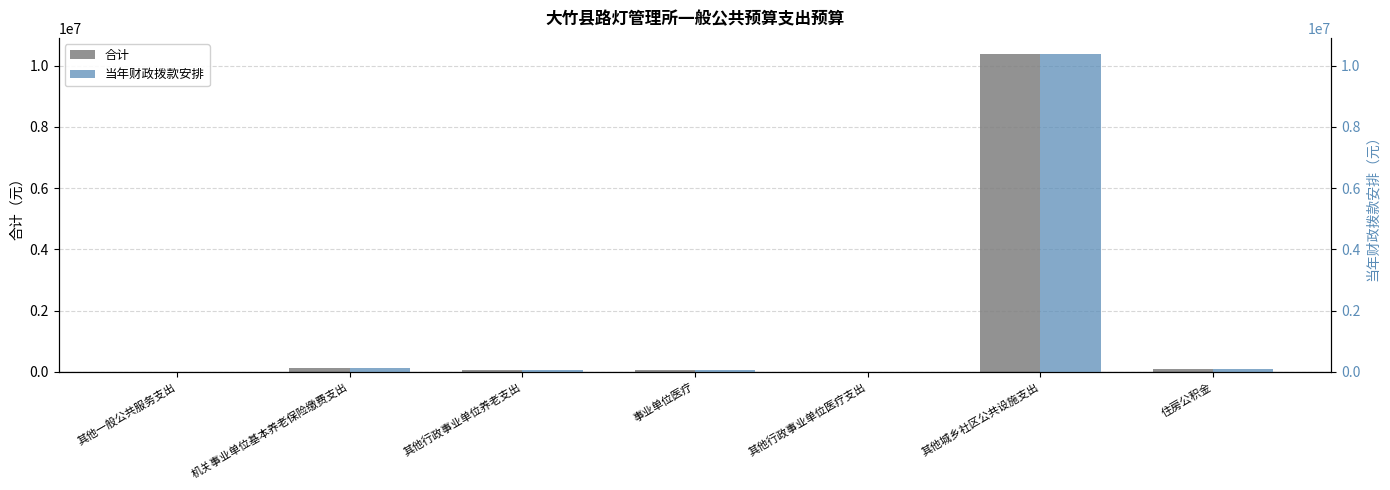

What is the sum of all 合计 values?

10726559